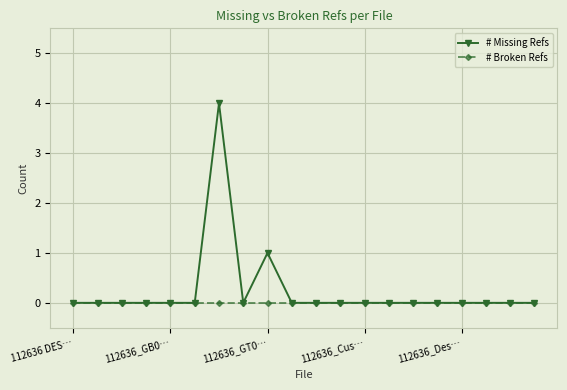

Which series has the largest total across all categories?

# Missing Refs